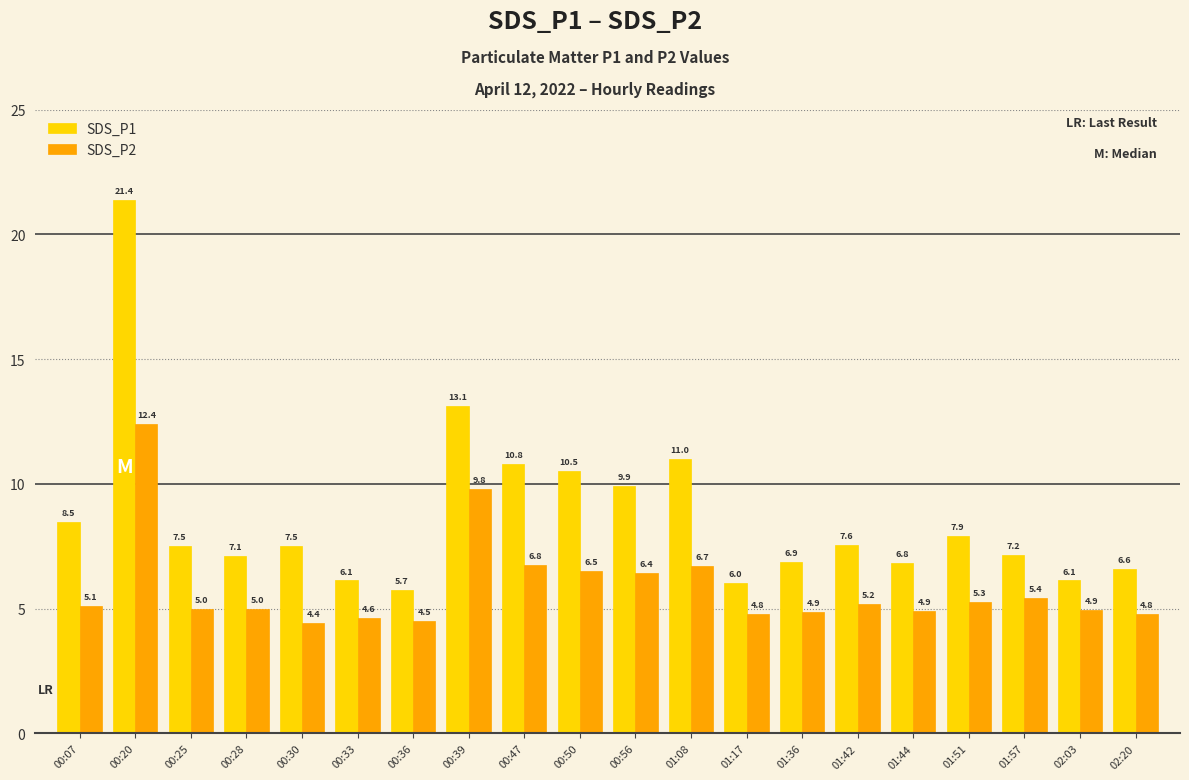

What position from the left is 02:03?

19